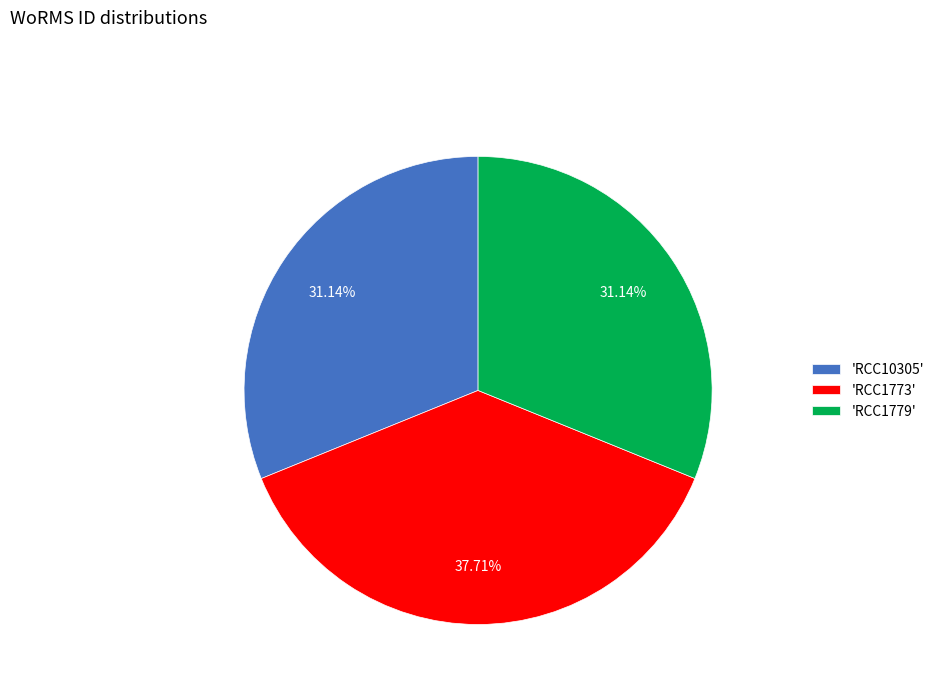

Which slice is the largest?

'RCC1773'